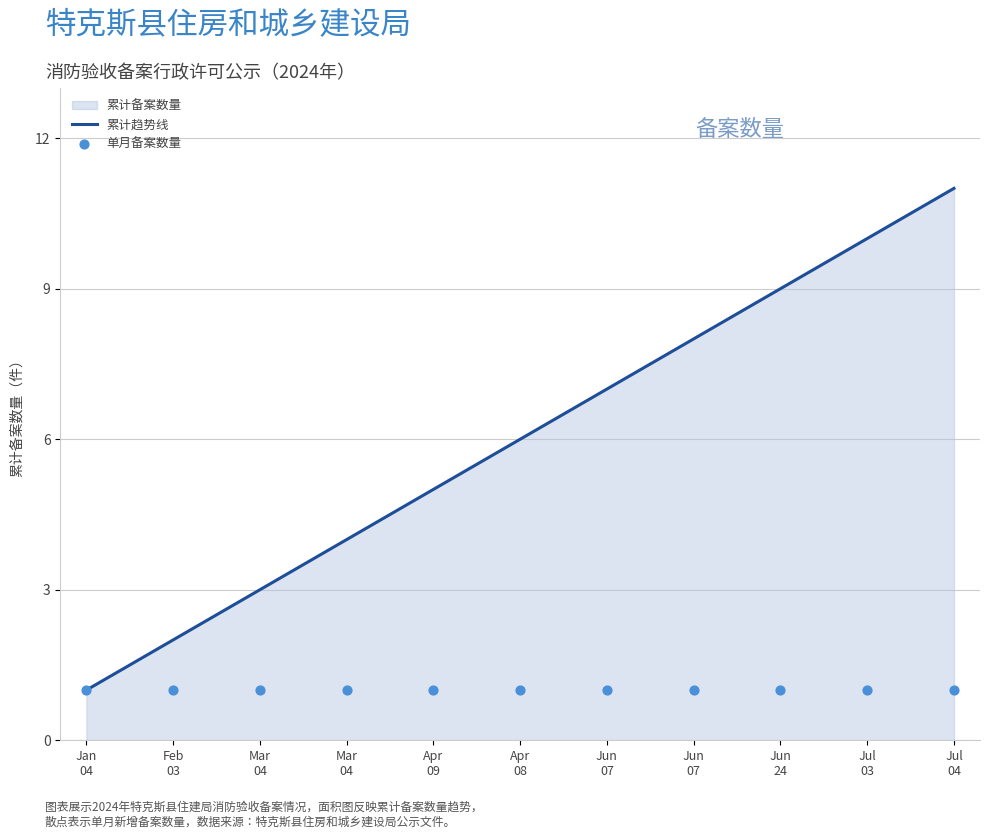

At how many categories does at least one series exceed 8?

3